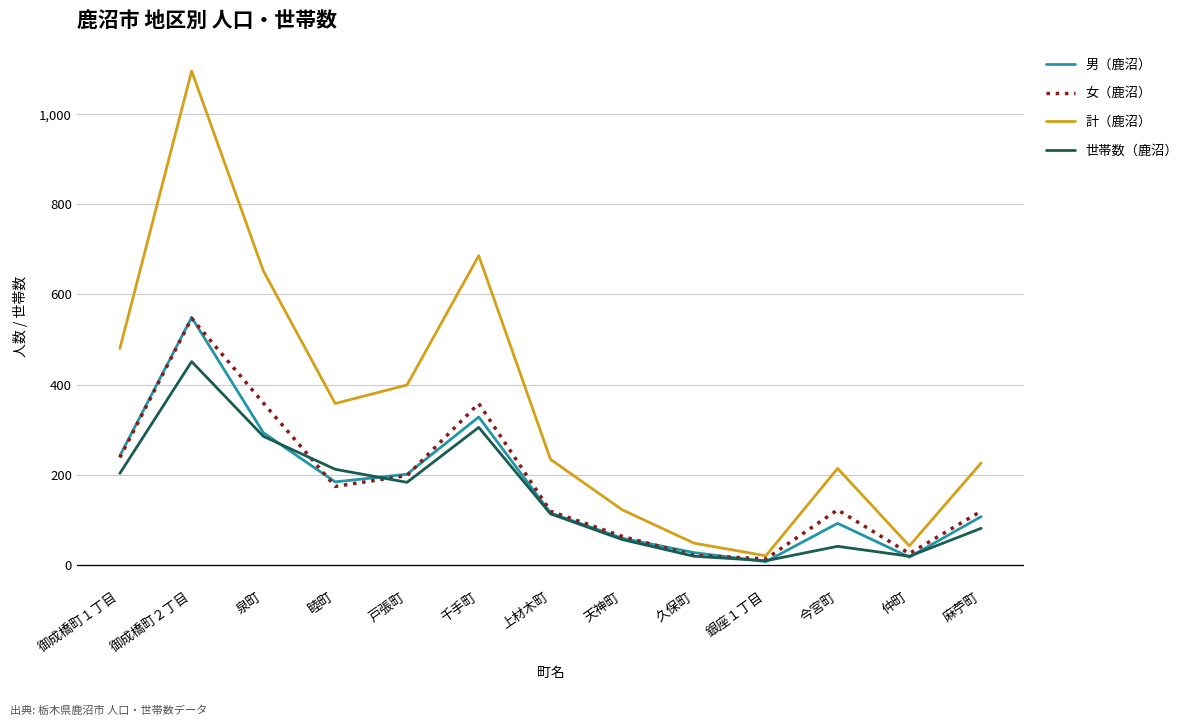

True or false: 世帯数（鹿沼） and 計（鹿沼） intersect in this chart.

False